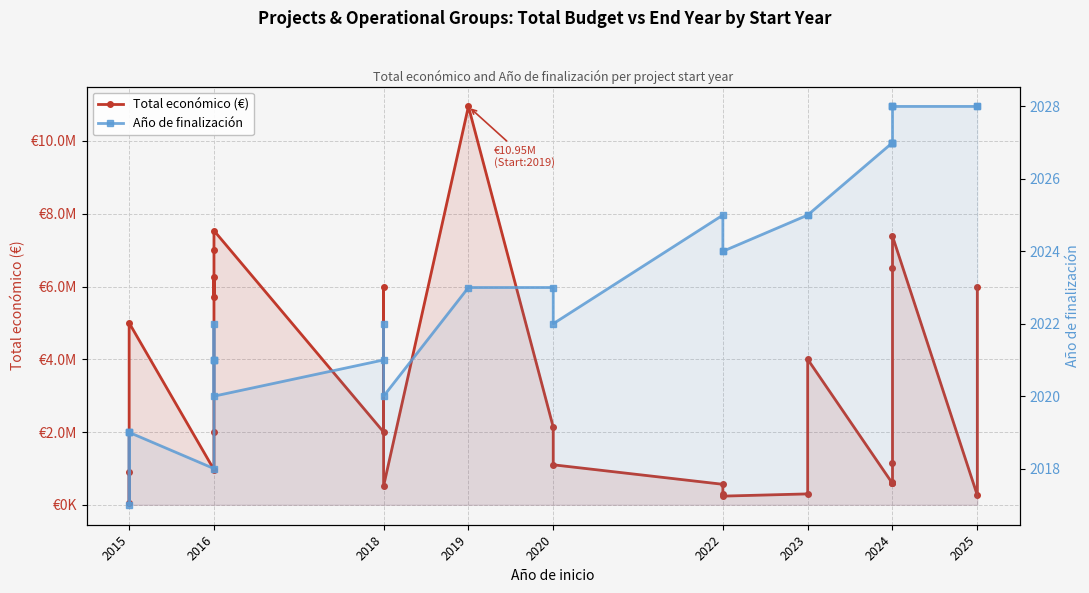

What are all the series names shown in the legend?

Total económico (€), Año de finalización